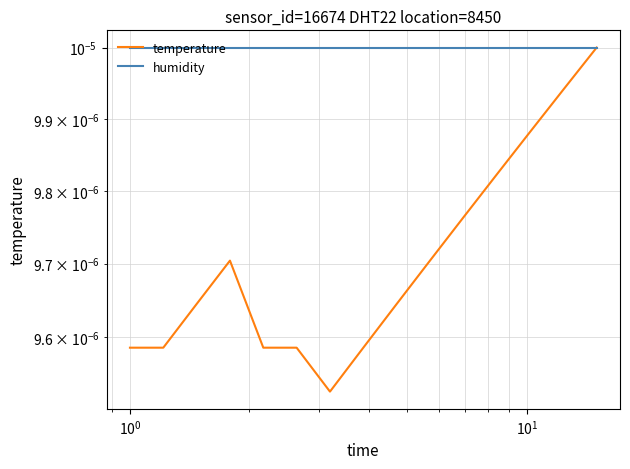

How many data points does each series have?

15